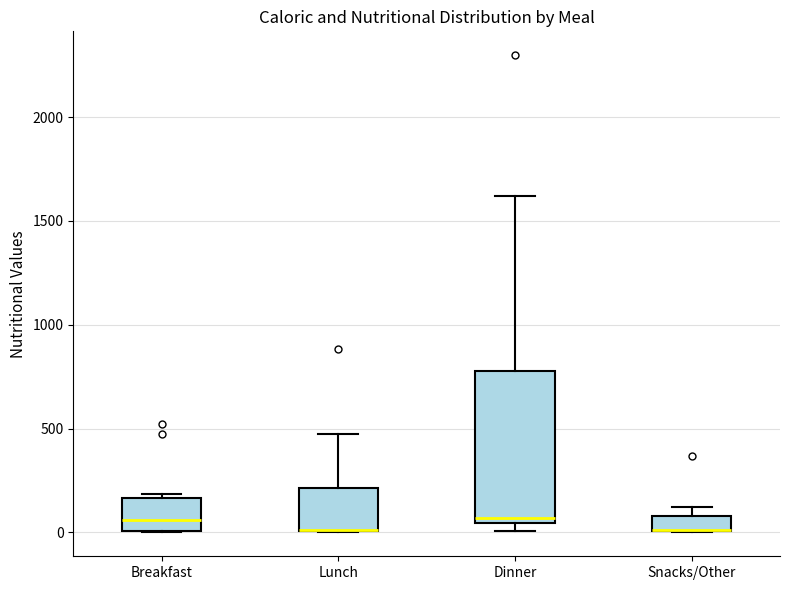

Where is the lower edge of the box for Dinner on the y-axis? The values are not printed on the chart, so give them approximately, as read against the axis.

50